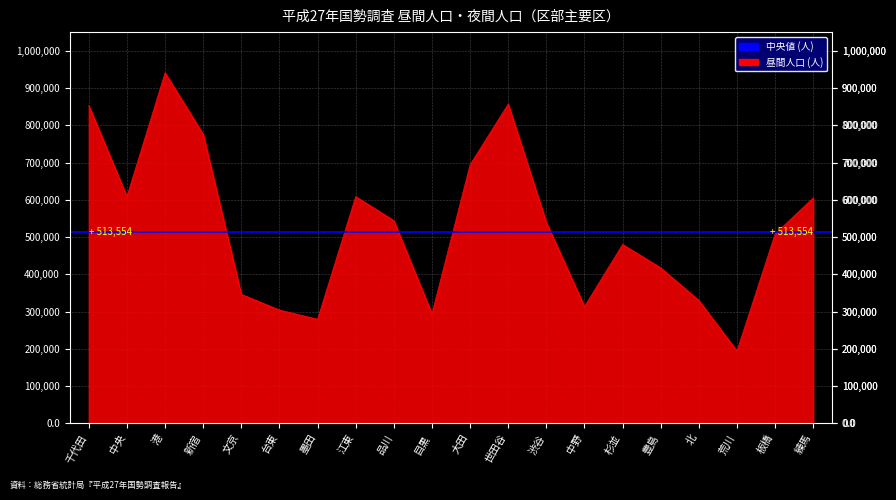

How many data points are less than 539109?

10